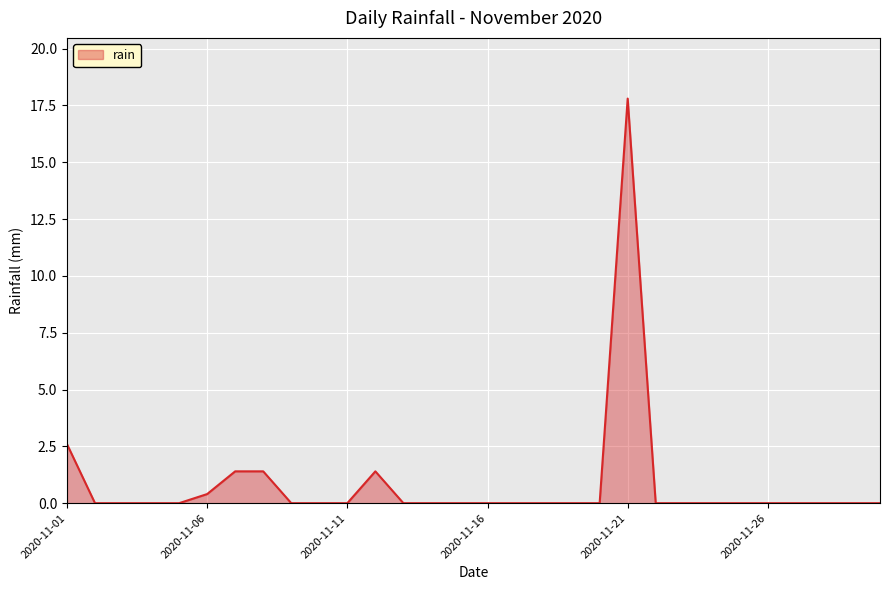

True or false: there are more than 0 points higher than both neighbors.

True